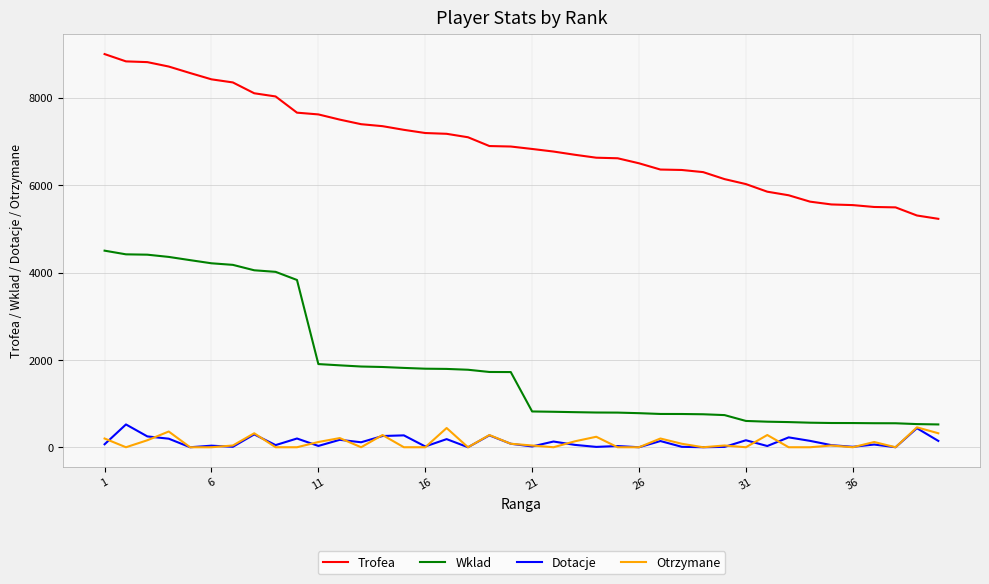

What is the highest value of the Wklad series?

4500